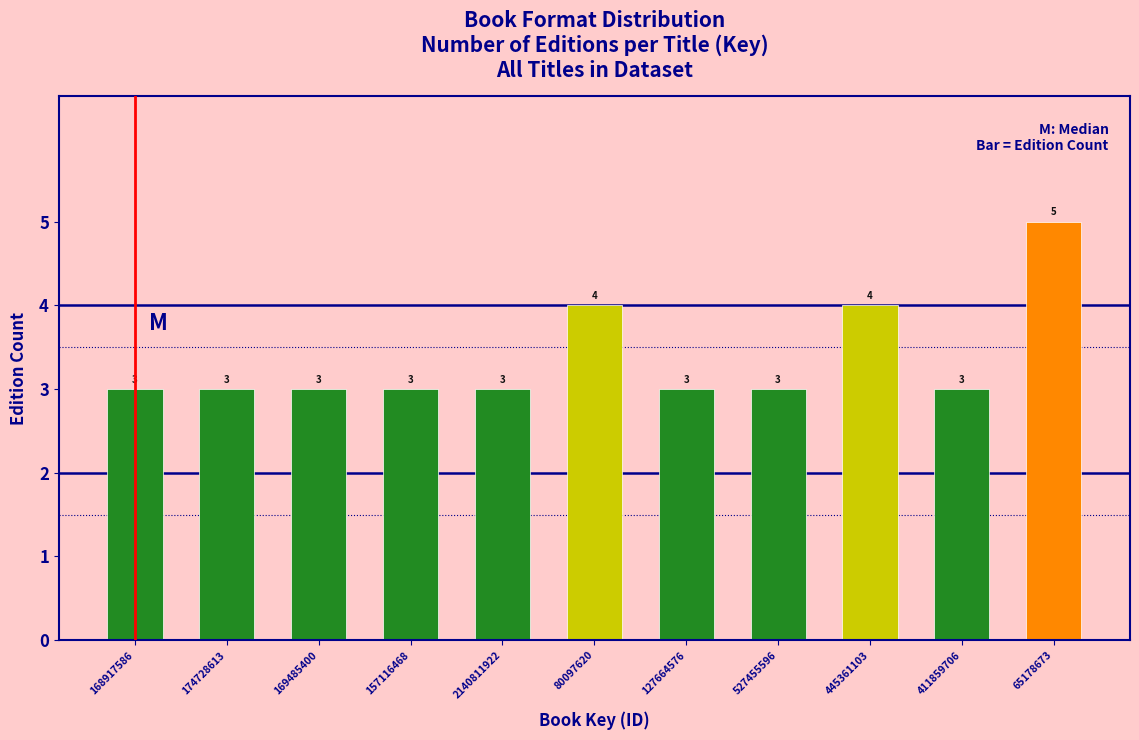

Reading left to right, transcribe all the data shown in this chart.

168917586=3	174728613=3	169485400=3	157116468=3	2140811922=3	80097620=4	127664576=3	527455596=3	445361103=4	411859706=3	65178673=5